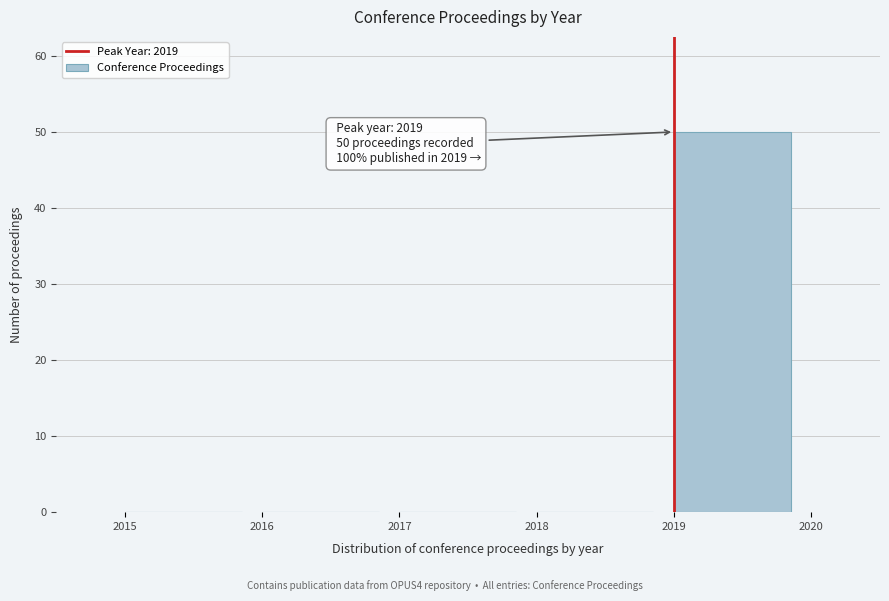

Which range on the x-axis has the tallest bar?

2019 to 2020